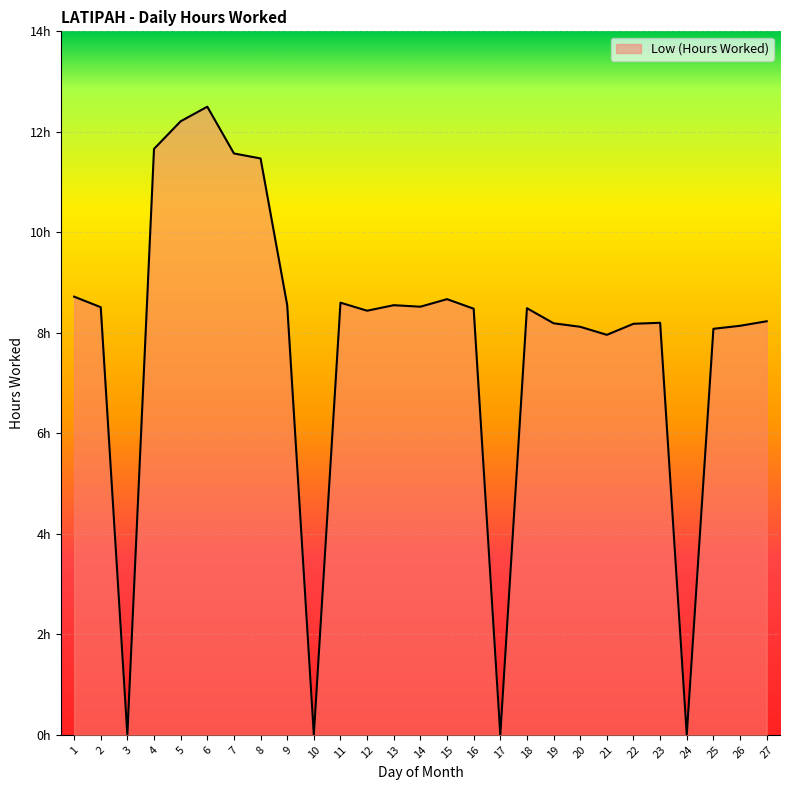

What is the greatest value displayed?

12.5